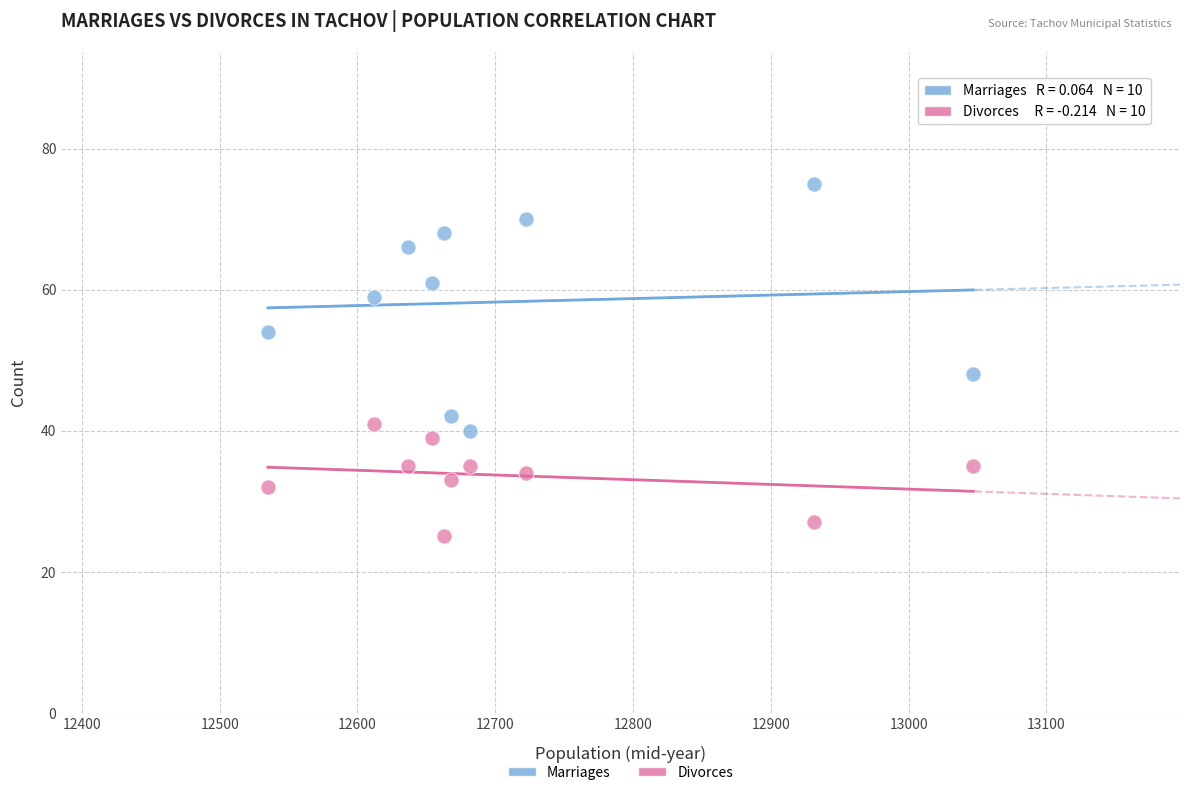

Across all data points, what is the range of X values (max minus min)?

512